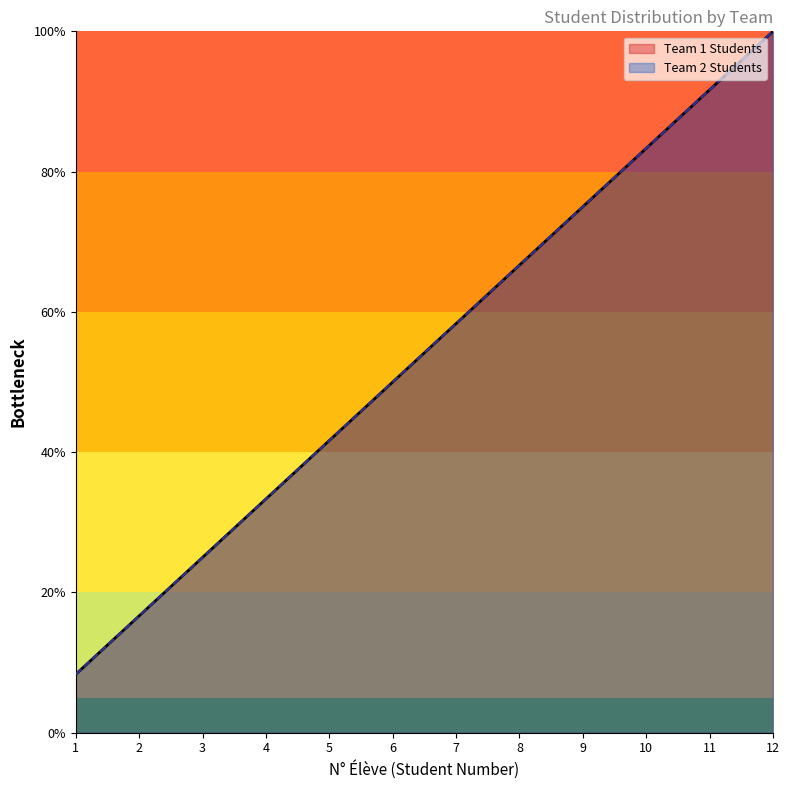

At how many categories does at least one series exceed 10?

11